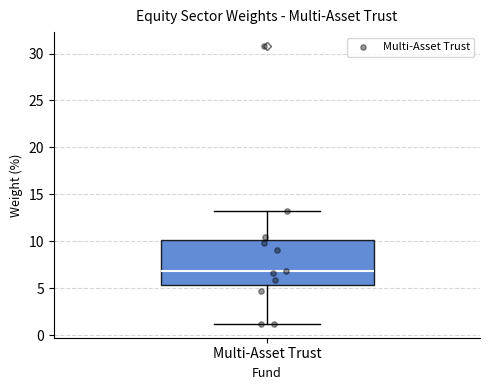

Read this box plot against the y-axis: the position of the median line, the range covered by the box, and the ends of both whiskers. The values are not printed on the chart, so give them approximately, as read against the axis.

median 7.0, box 5.5 to 10.0, whiskers 1.0 to 13.0